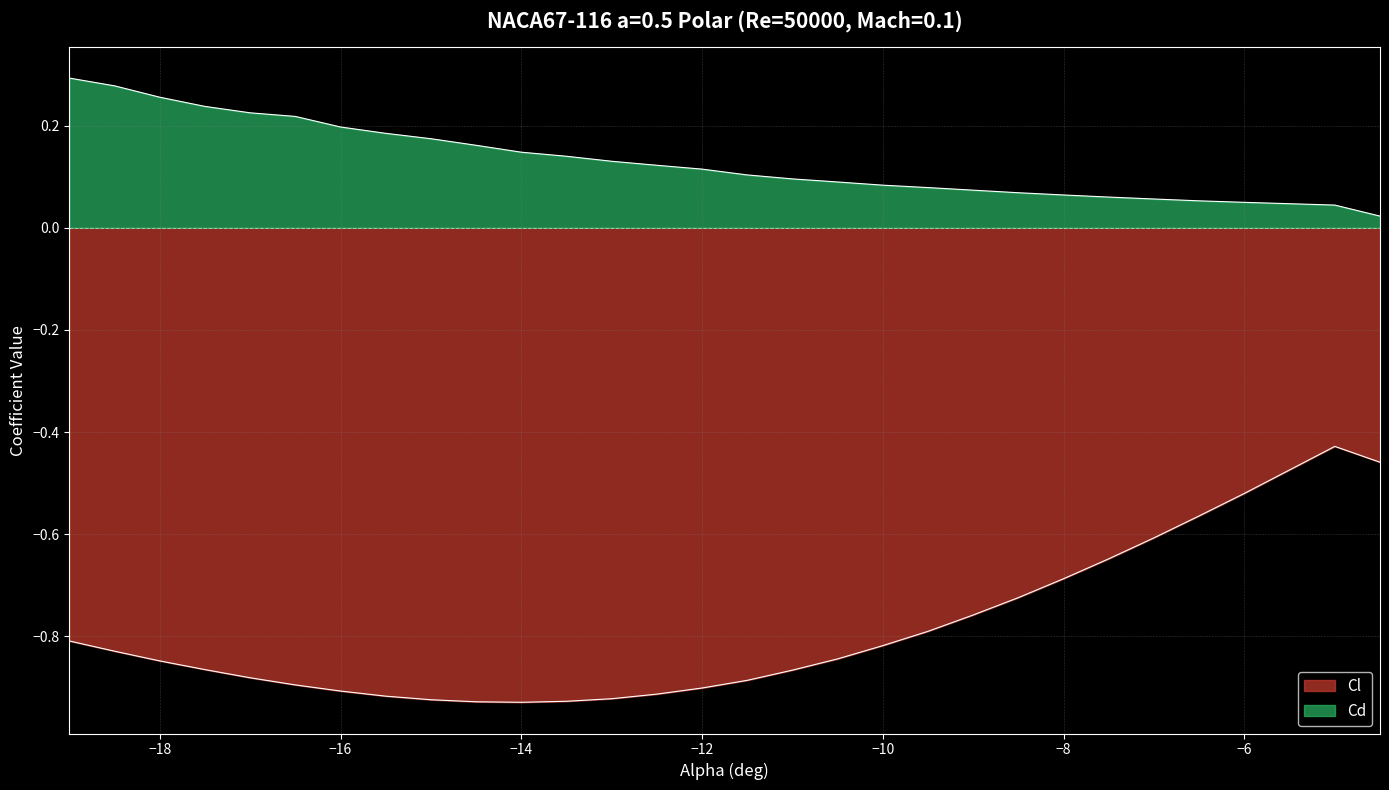

True or false: Cl has a value of -1.2 at -17.5.

False